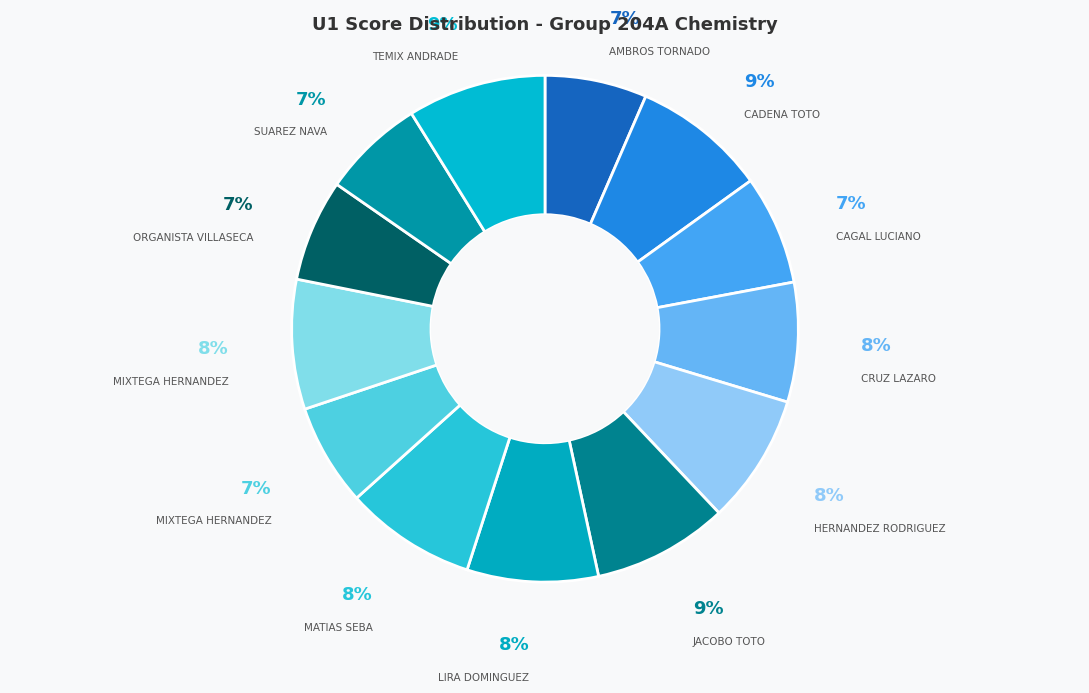

Which category has the smallest portion of the pie?

AMBROS TORNADO DEYZI